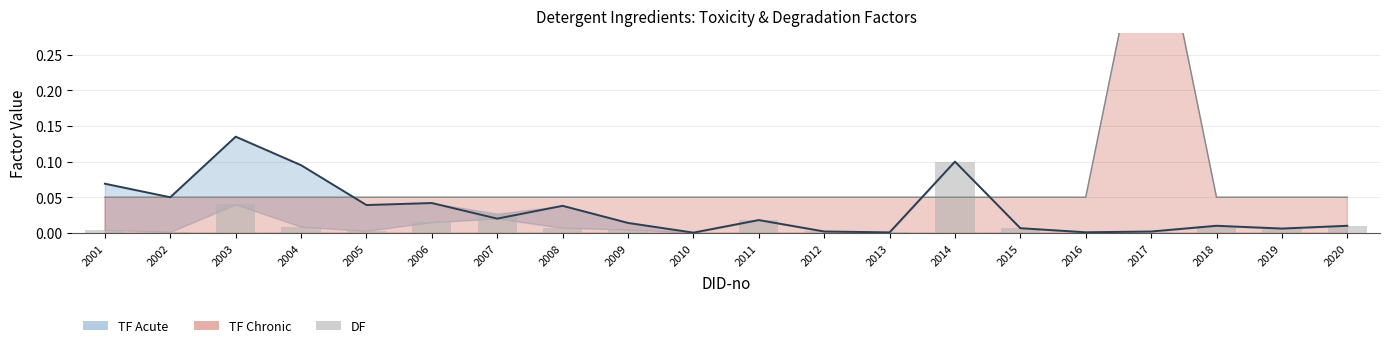

True or false: the data shows 0.0 at 2006.

False